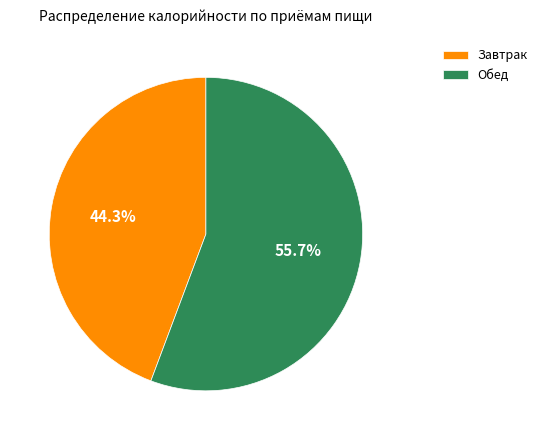

Rank the categories by value from highest to lowest.

Обед, Завтрак